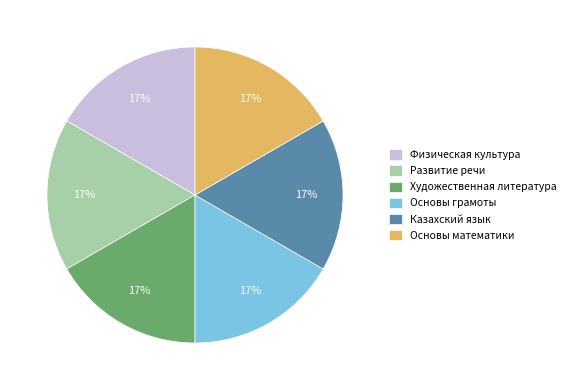

To the nearest percent, what portion does Казахский язык represent?

17%